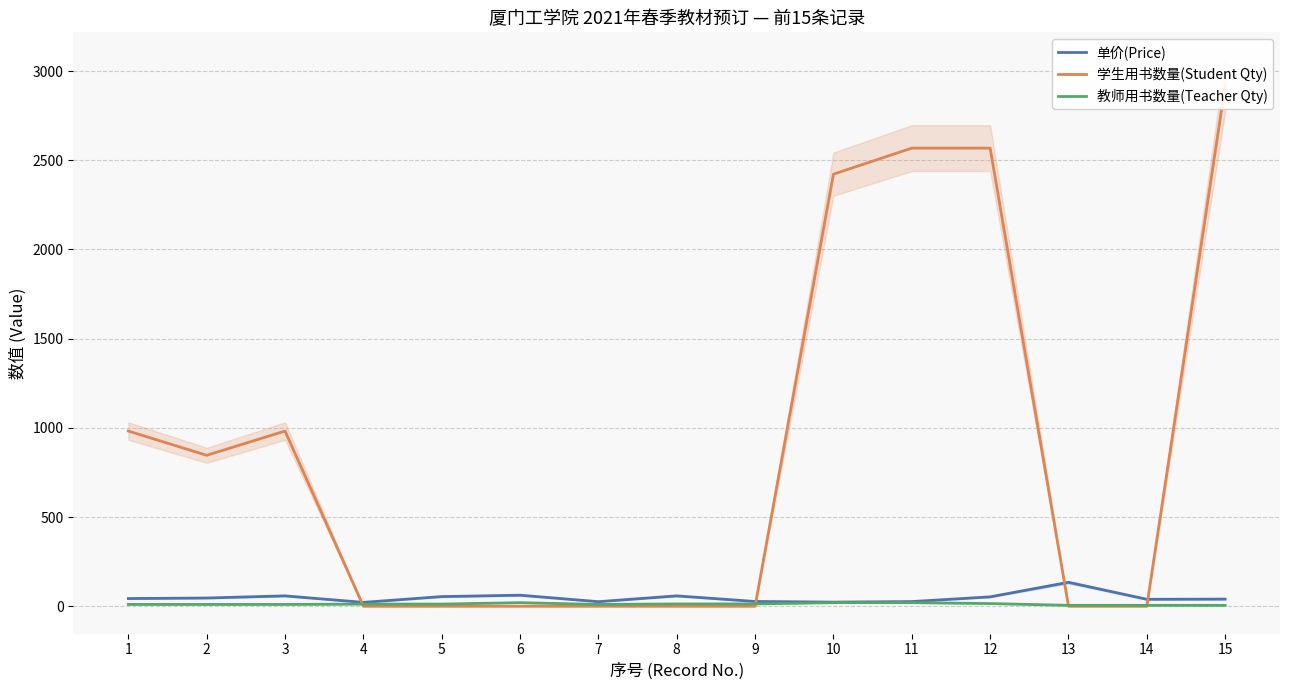

True or false: 学生用书数量(Student Qty) and 教师用书数量(Teacher Qty) intersect in this chart.

True